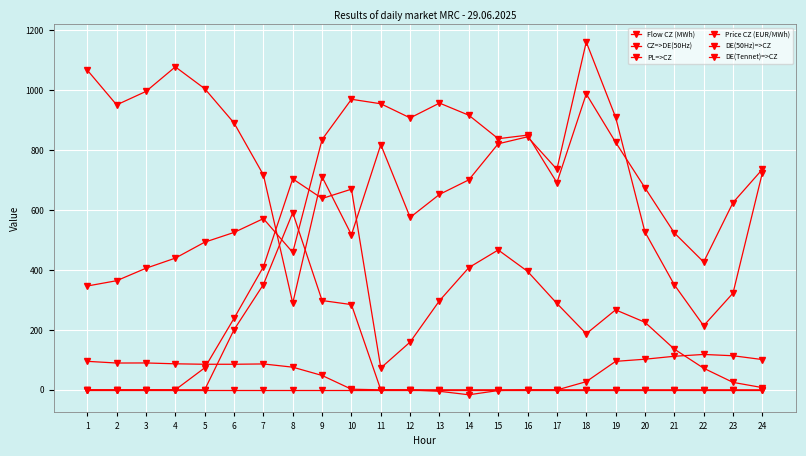

True or false: Flow CZ (MWh) has a value of 1414.0 at 11.

False